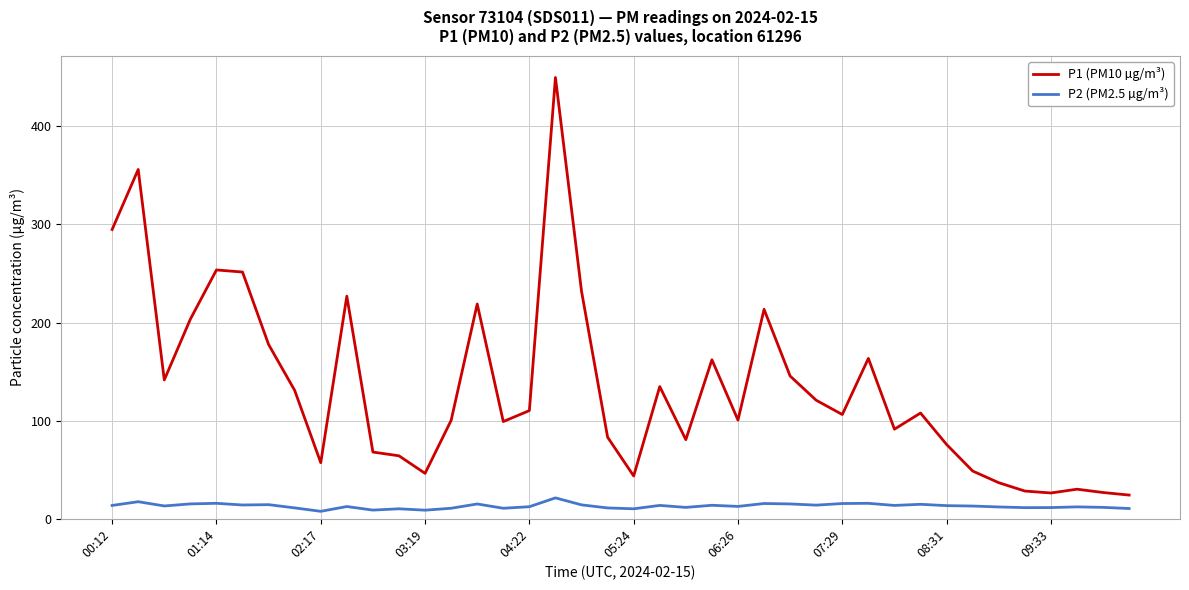

True or false: P1 (PM10 µg/m³) and P2 (PM2.5 µg/m³) cross at least once.

False